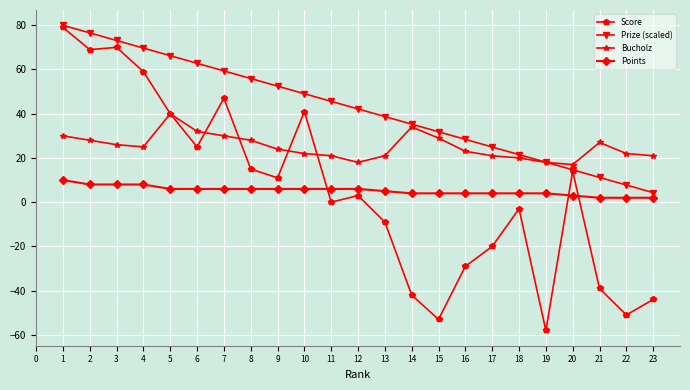

What is the difference between the maximum and second lowest values in the Score series?

132.0